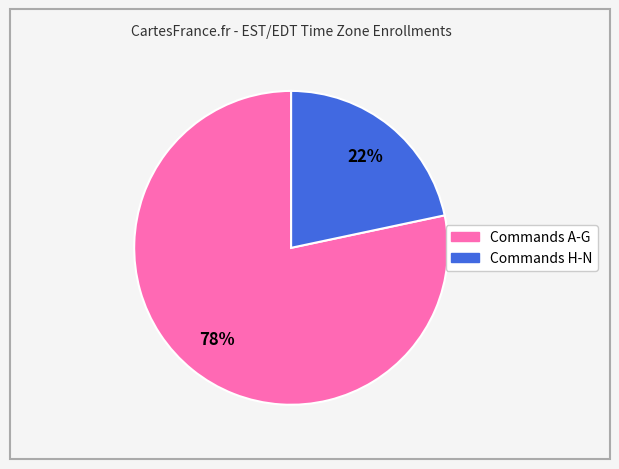

To the nearest percent, what is the average slice percentage?

50%